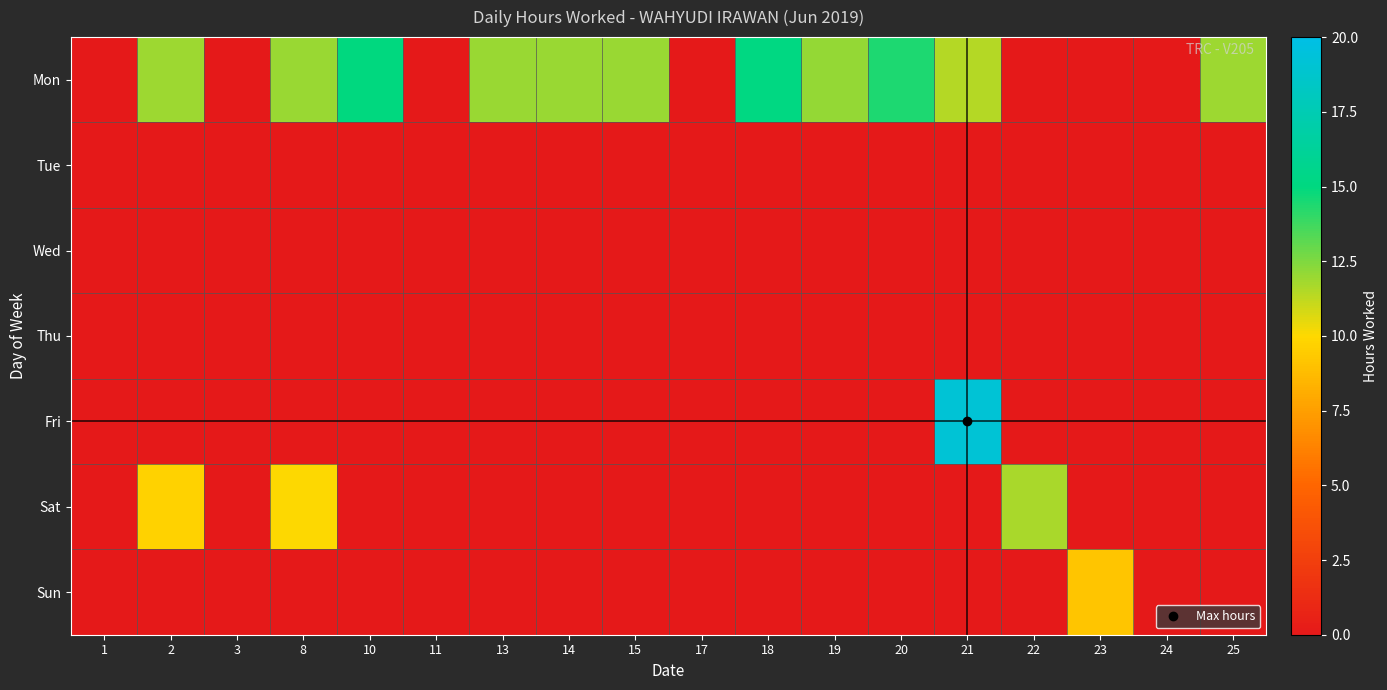

Between 11 and 20, which is larger?

20